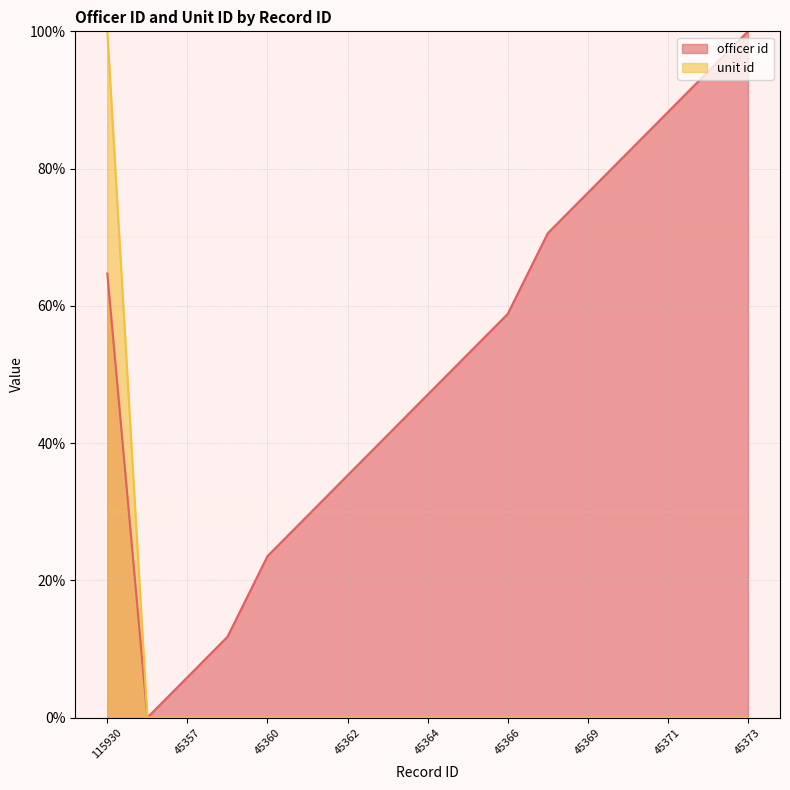

At which label is officer id closest to 49?

45364